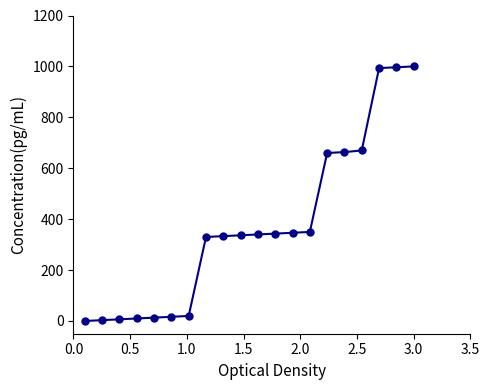

What is the greatest value displayed?

1000.0